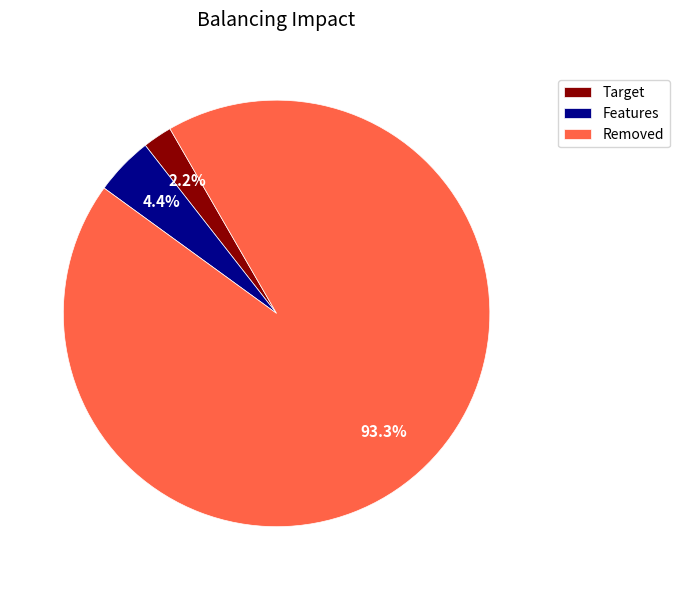

Which has a higher value, Features or Target?

Features